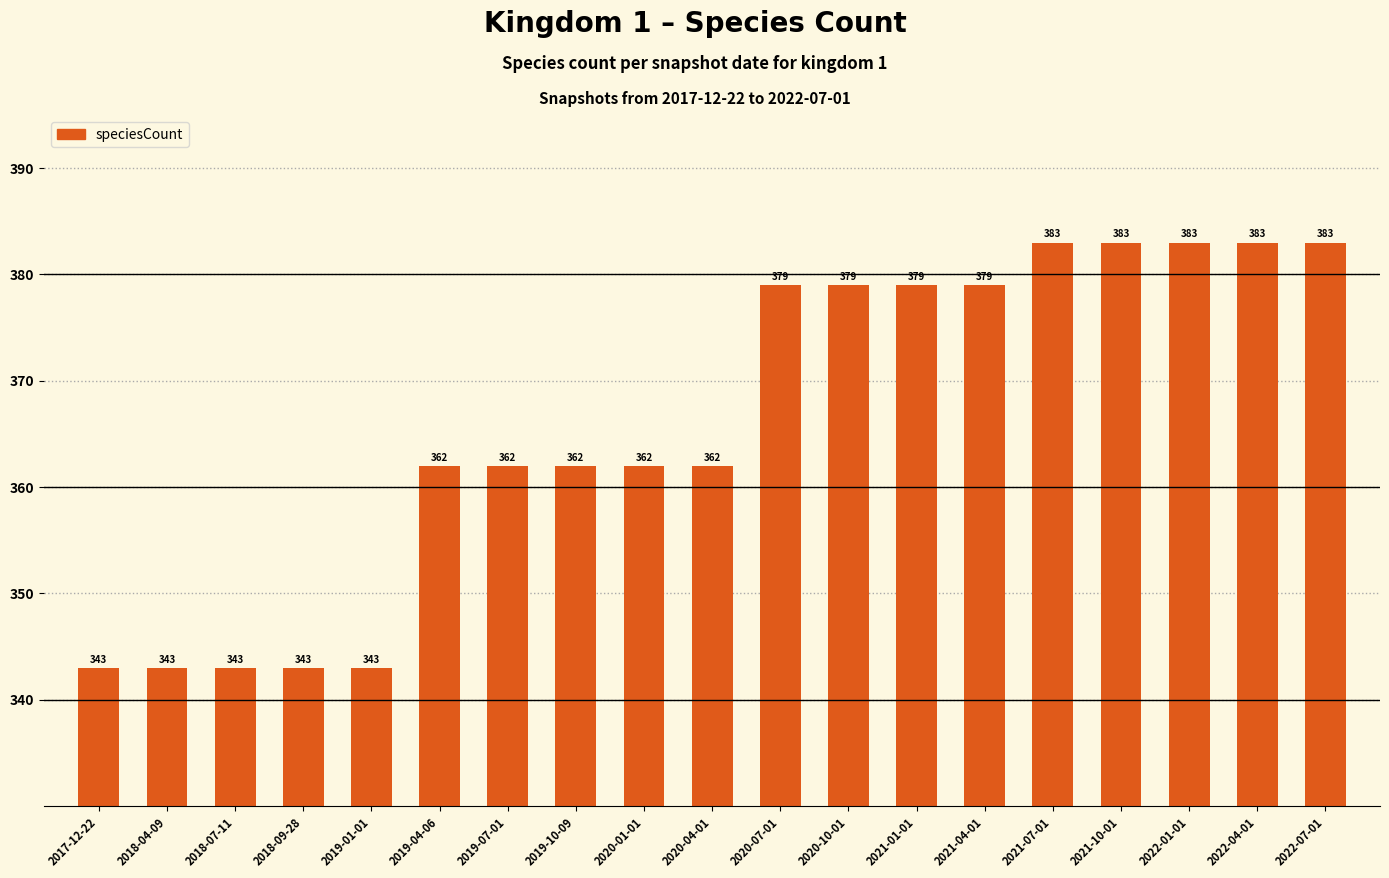

Reading right to left, transcribe all the data shown in this chart.

2022-07-01=383	2022-04-01=383	2022-01-01=383	2021-10-01=383	2021-07-01=383	2021-04-01=379	2021-01-01=379	2020-10-01=379	2020-07-01=379	2020-04-01=362	2020-01-01=362	2019-10-09=362	2019-07-01=362	2019-04-06=362	2019-01-01=343	2018-09-28=343	2018-07-11=343	2018-04-09=343	2017-12-22=343